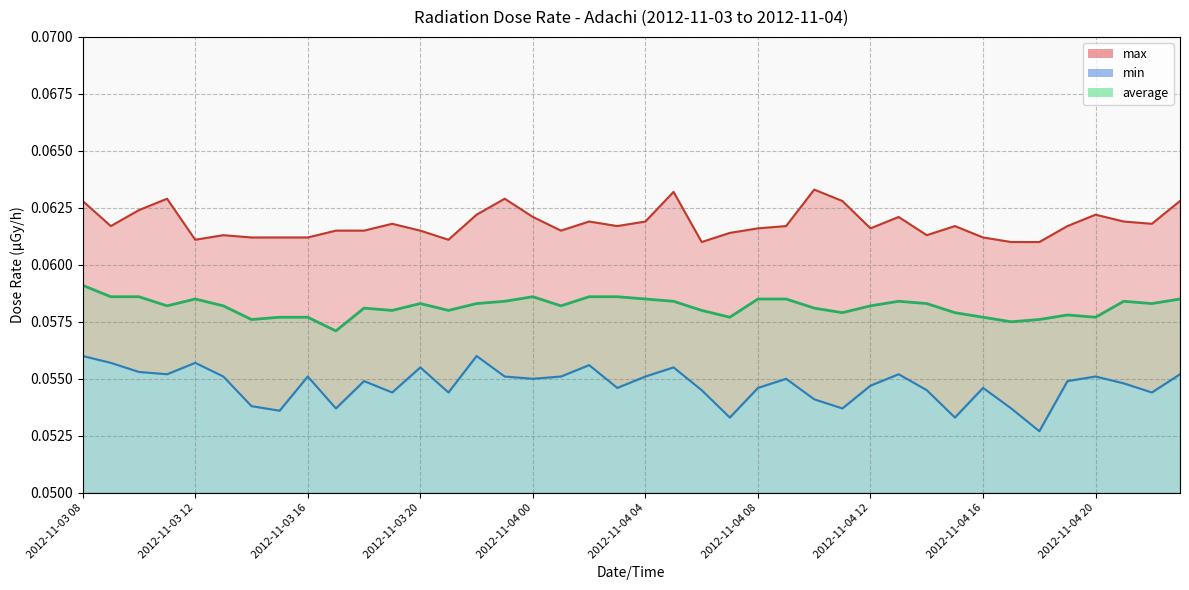

Rank the series at 2012-11-04 06 from highest to lowest value.

max, average, min